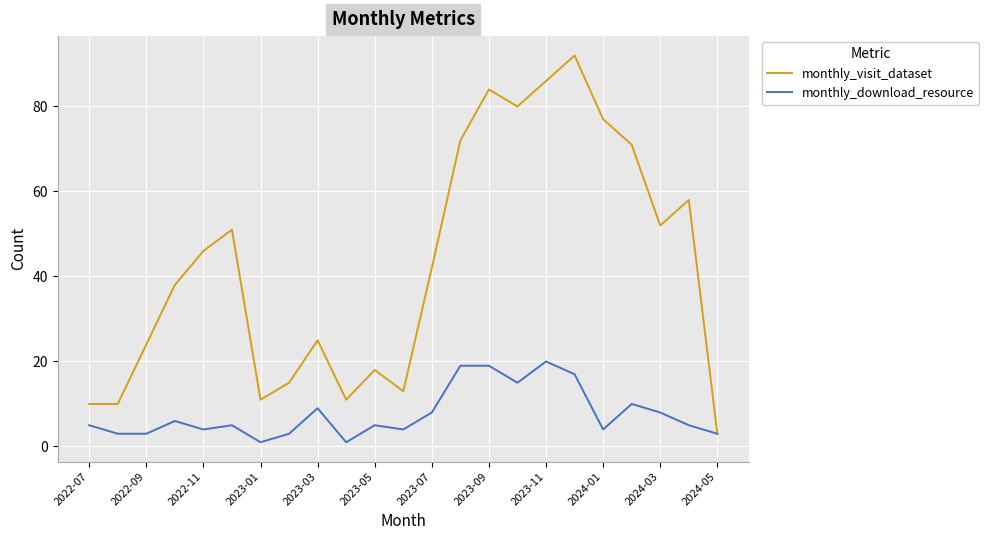

What is the greatest value displayed?

92